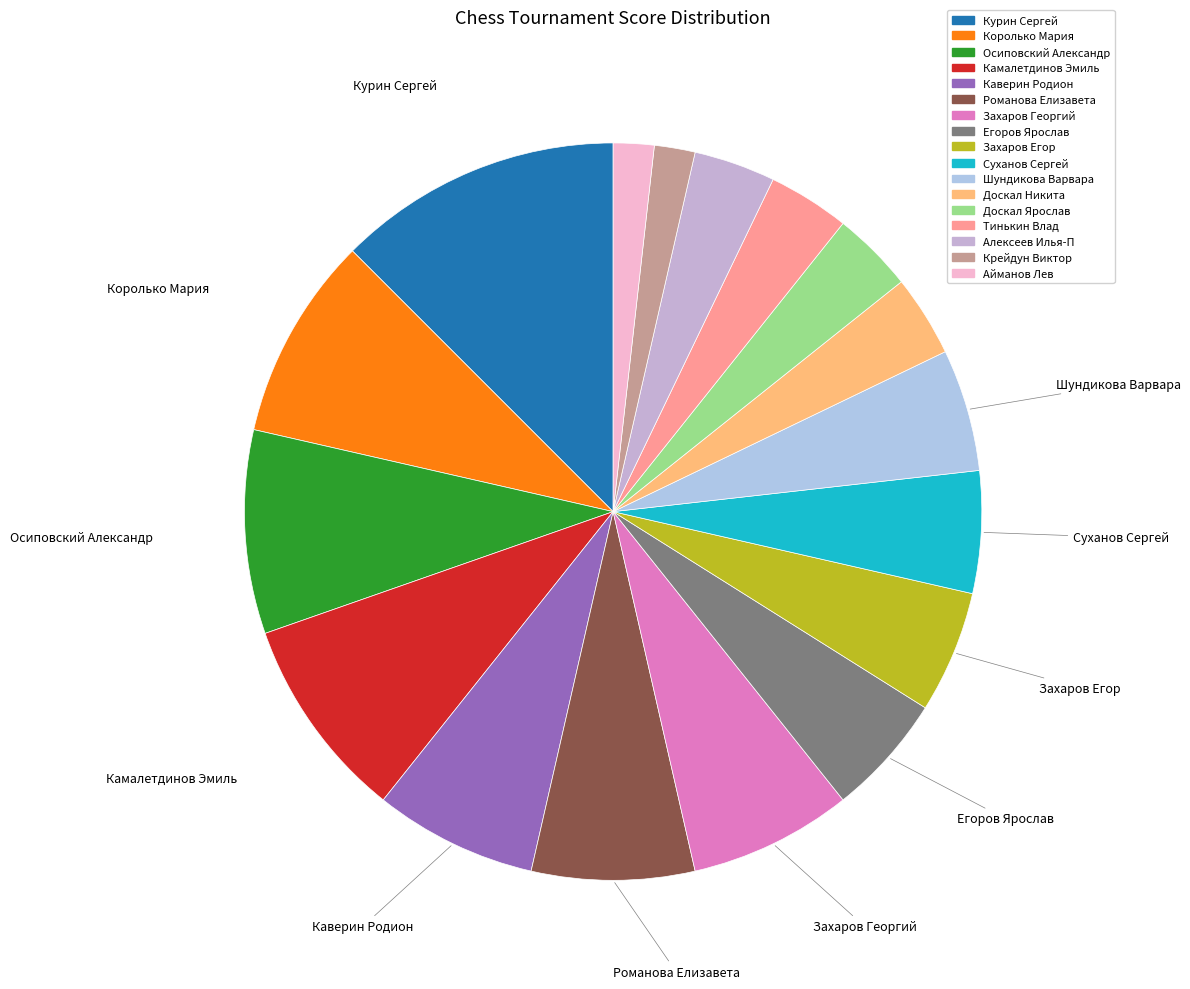

Does any single category account for the majority?

No